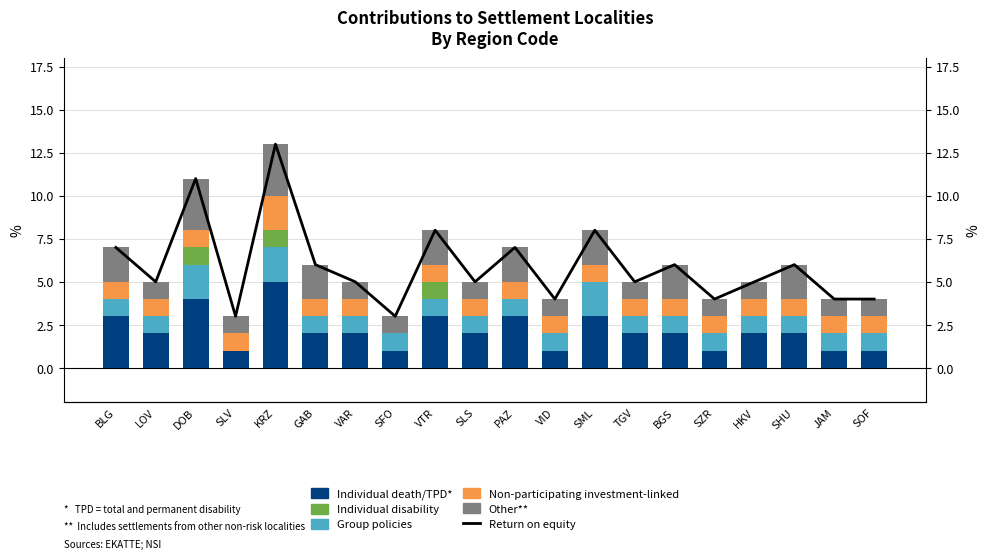

The value of Individual death/TPD at LOV is 1. True or false?

False